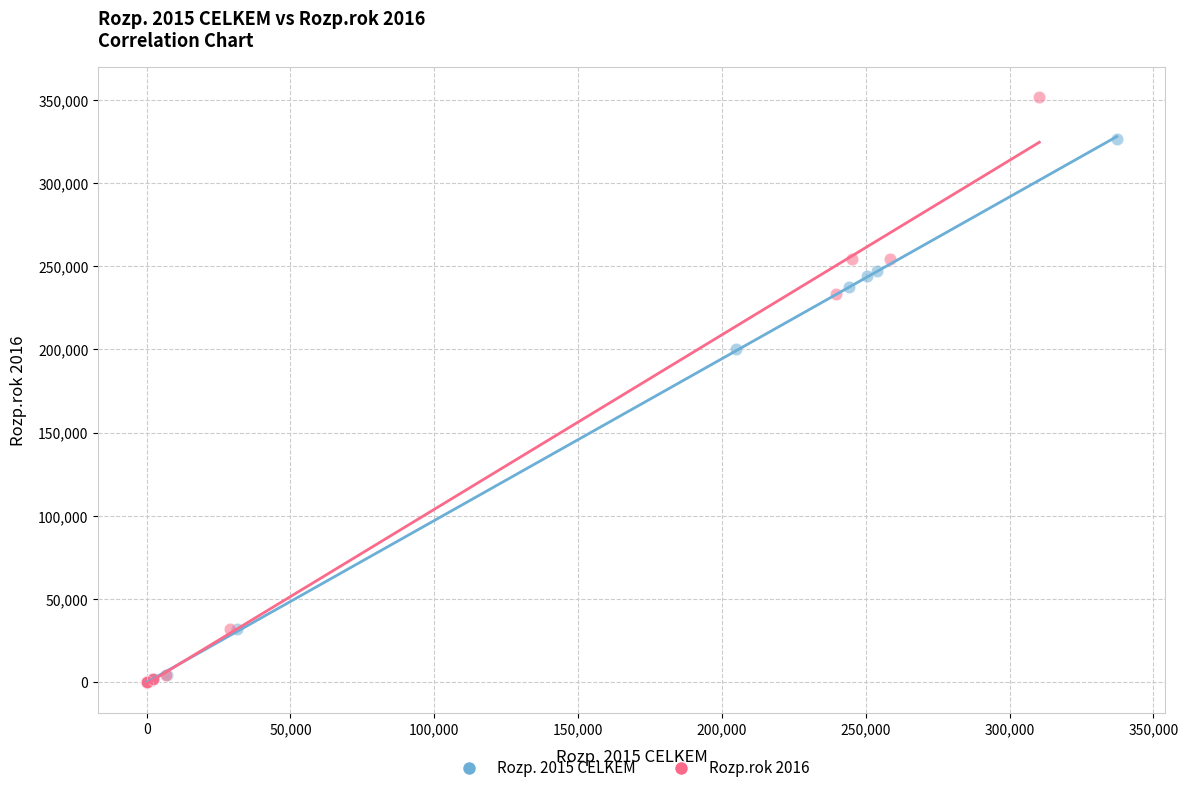

Which series has the widest spread of Y values?

Rozp.rok 2016